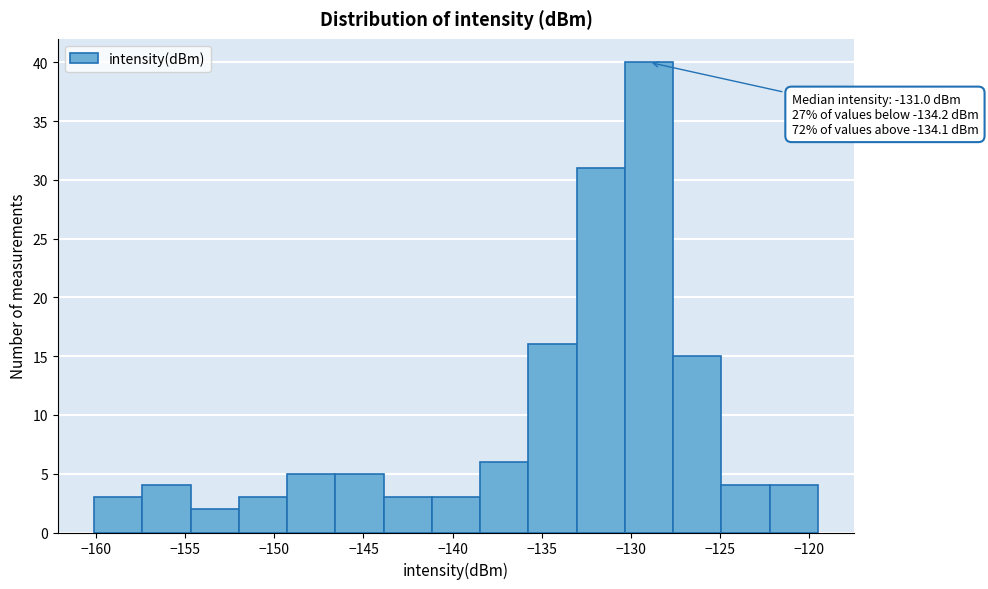

Which range on the x-axis has the tallest bar?

-130.5 to -127.5